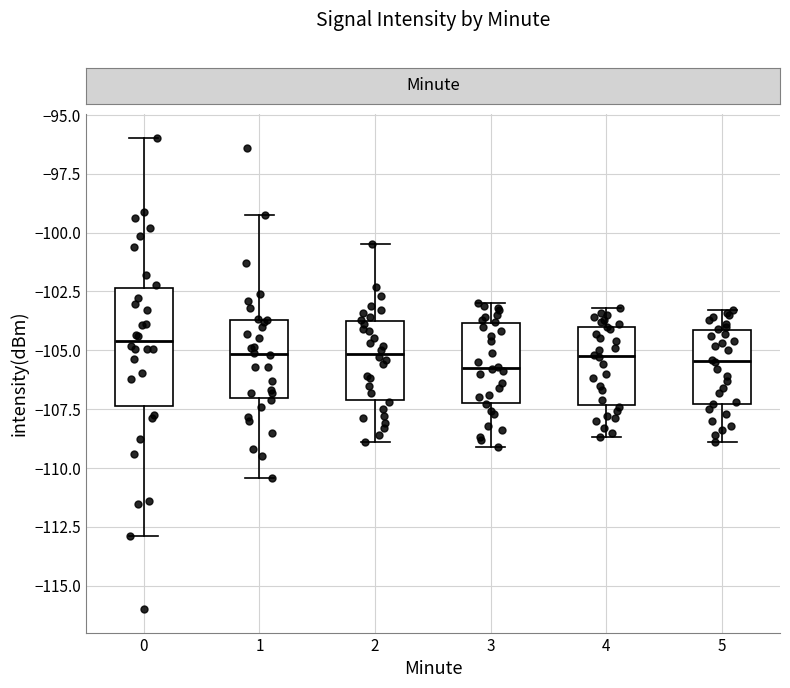

Reading left to right, transcribe this box plot: for each box, give where its median line is, the range the box spans, and where its two whiskers end, as read against the y-axis. The values are not printed on the chart, so give them approximately, as read against the axis.

0: median -104.5, box -107.5 to -102.5, whiskers -113.0 to -96.0
1: median -105.0, box -107.0 to -103.5, whiskers -110.5 to -99.0
2: median -105.0, box -107.0 to -103.5, whiskers -109.0 to -100.5
3: median -105.5, box -107.0 to -104.0, whiskers -109.0 to -103.0
4: median -105.0, box -107.5 to -104.0, whiskers -108.5 to -103.0
5: median -105.5, box -107.5 to -104.0, whiskers -109.0 to -103.5